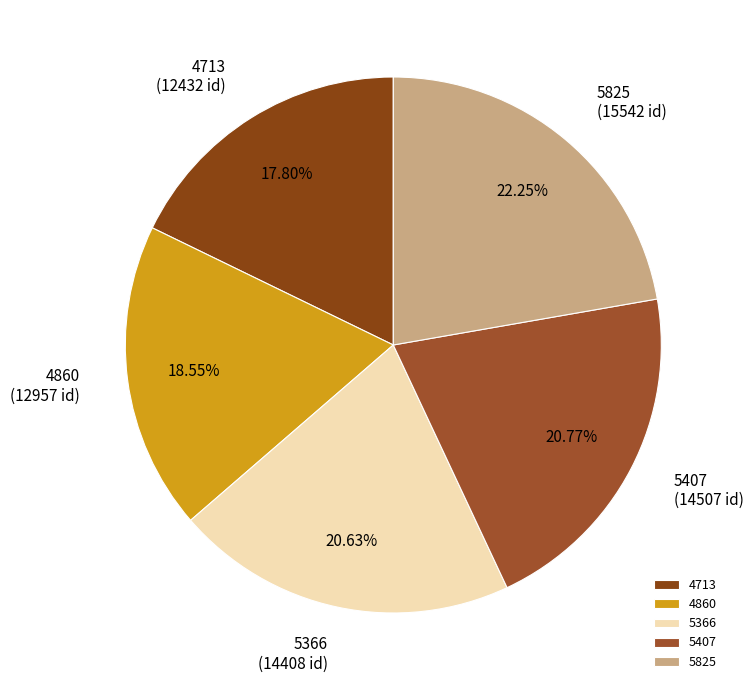

Combined, do 5825 and 5366 account for over 50%?

No